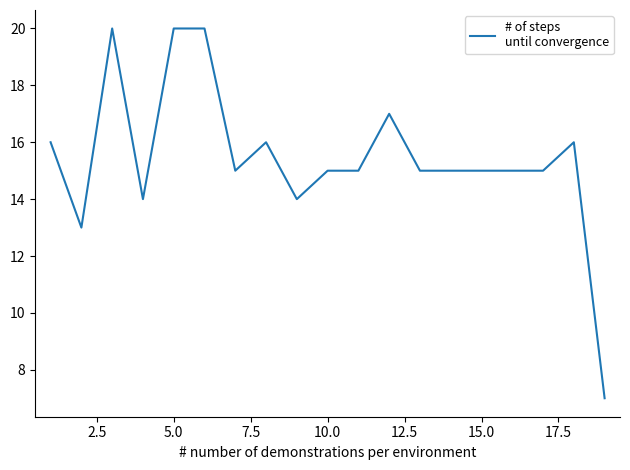

What is the smallest value displayed?

7